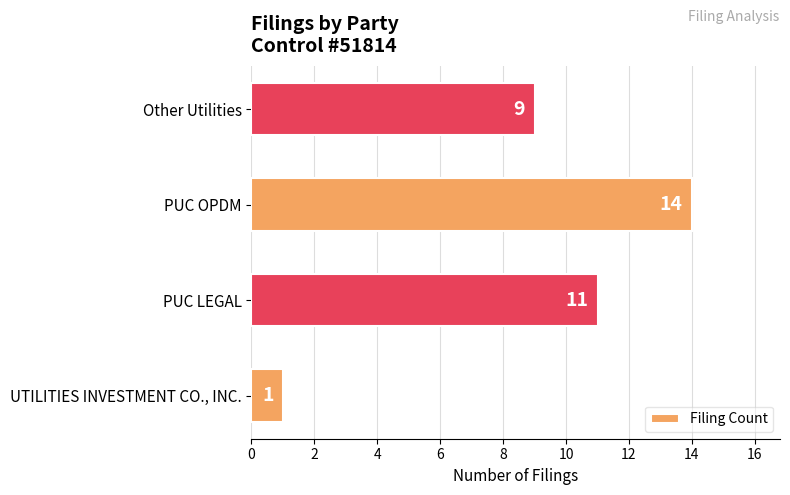

What is the greatest value displayed?

14